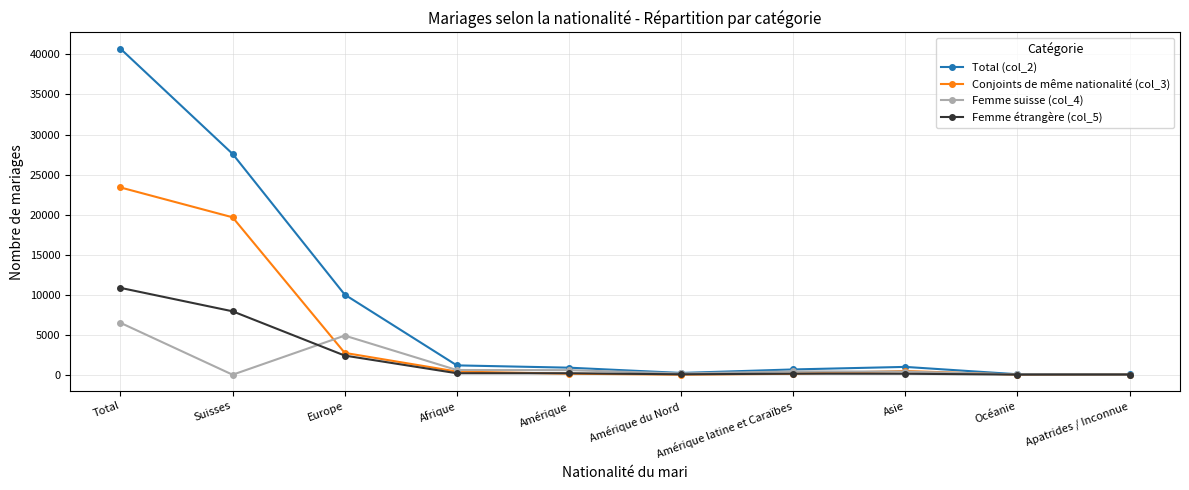

What is the difference between the Femme suisse (col_4) values at Amérique and Asie?

182